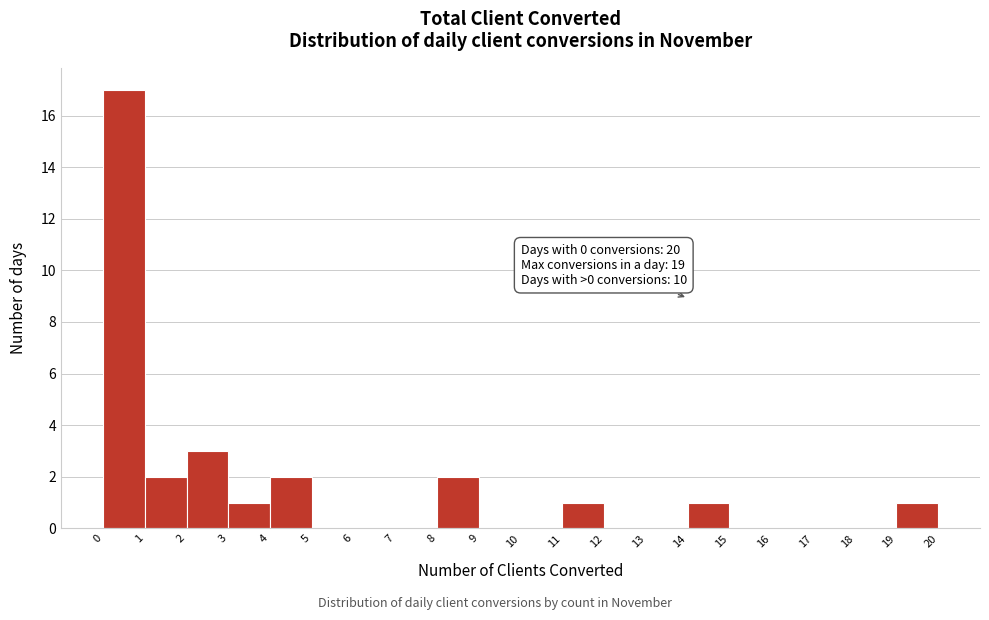

Which range on the x-axis has the tallest bar?

0 to 1